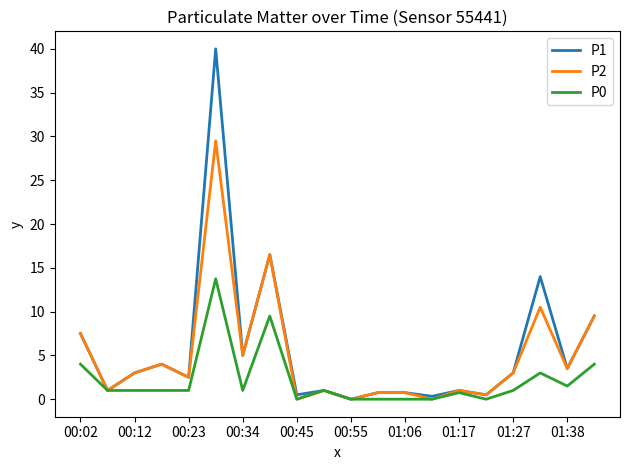

How many interior local valleys does the P2 series have?

8